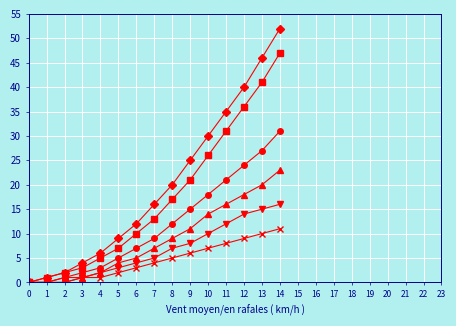

What is the maximum value shown in the chart?

52